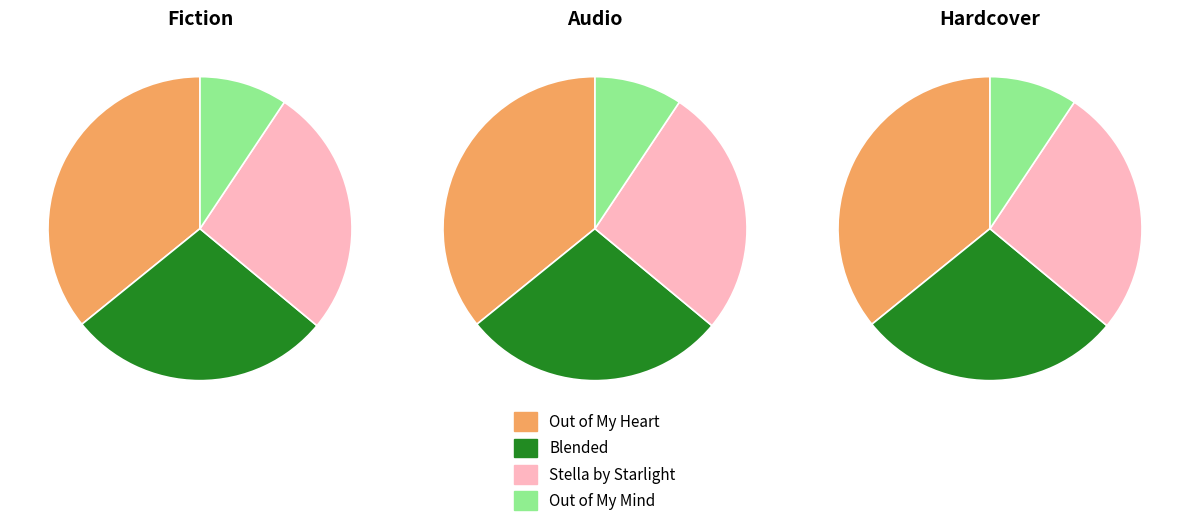

To the nearest percent, what is the difference between the largest and smallest slice percentages?

26%